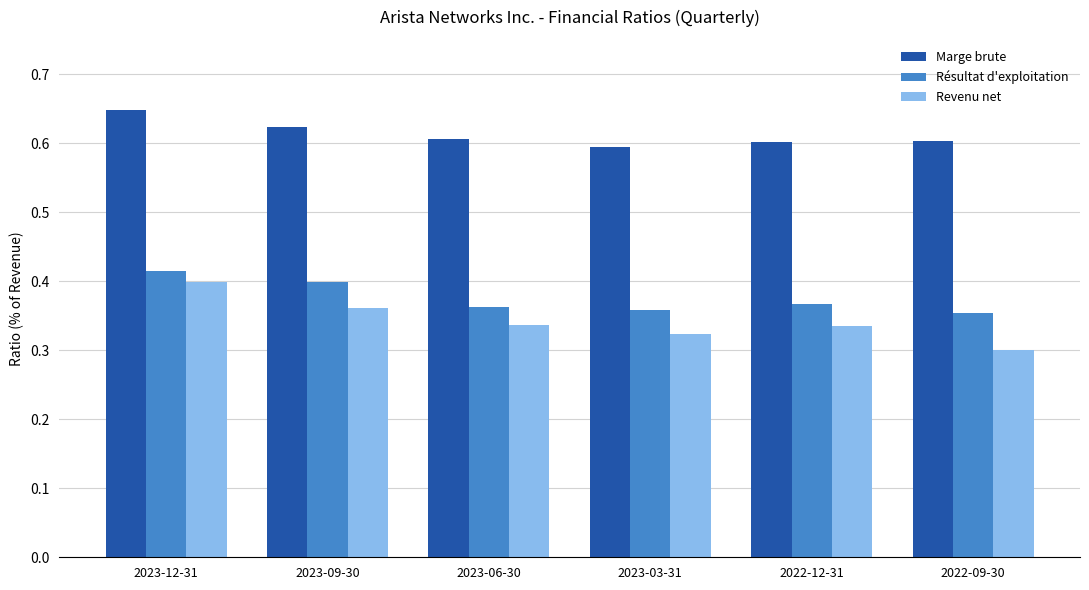

Count the number of data series in this chart.

3